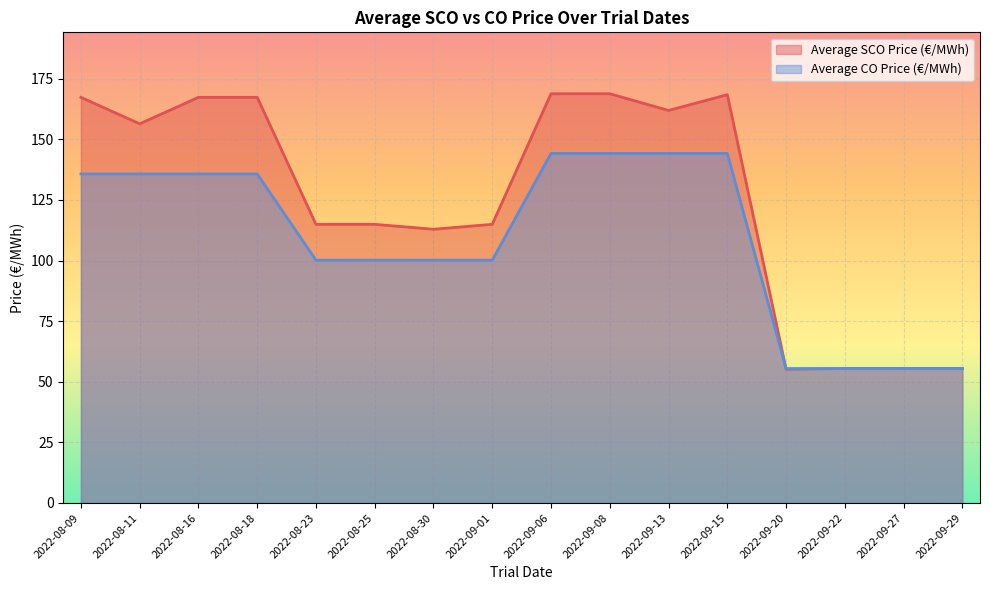

Reading left to right, list all the values displayed in this chart.

Average SCO Price (€/MWh): 2022-08-09=167.3	2022-08-11=156.4	2022-08-16=167.4	2022-08-18=167.4	2022-08-23=115.0	2022-08-25=115.0	2022-08-30=112.9	2022-09-01=115.0	2022-09-06=168.8	2022-09-08=168.8	2022-09-13=161.9	2022-09-15=168.4	2022-09-20=55.2	2022-09-22=55.5	2022-09-27=55.5	2022-09-29=55.5
Average CO Price (€/MWh): 2022-08-09=135.8	2022-08-11=135.8	2022-08-16=135.7	2022-08-18=135.7	2022-08-23=100.2	2022-08-25=100.2	2022-08-30=100.2	2022-09-01=100.2	2022-09-06=144.2	2022-09-08=144.2	2022-09-13=144.2	2022-09-15=144.2	2022-09-20=55.5	2022-09-22=55.5	2022-09-27=55.5	2022-09-29=55.5